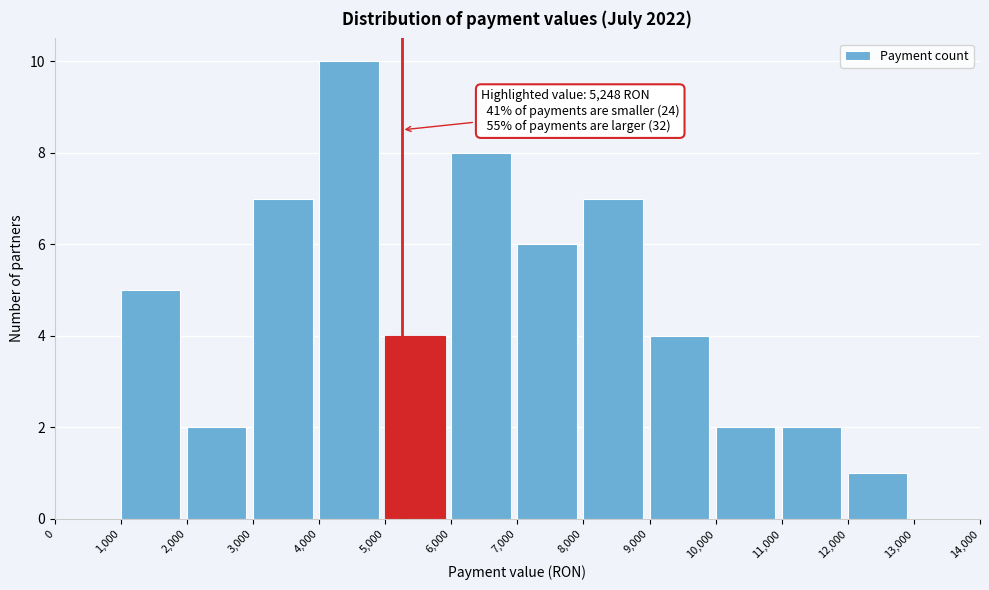

Over which range of the x-axis is the bar tallest?

4,000 to 5,000